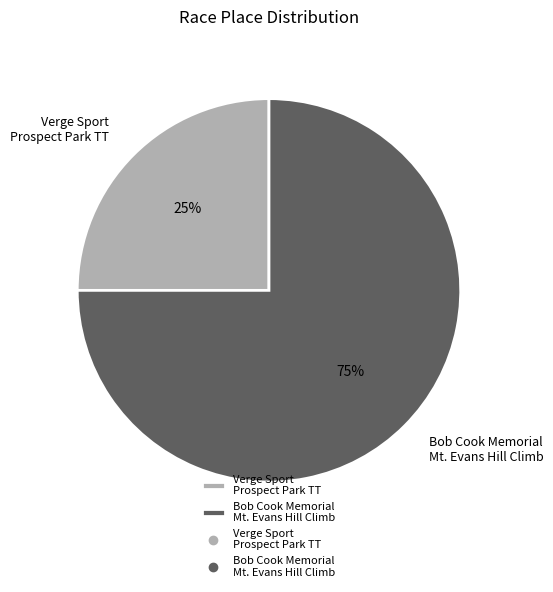

What is the majority slice?

Bob Cook Memorial Mt. Evans Hill Climb